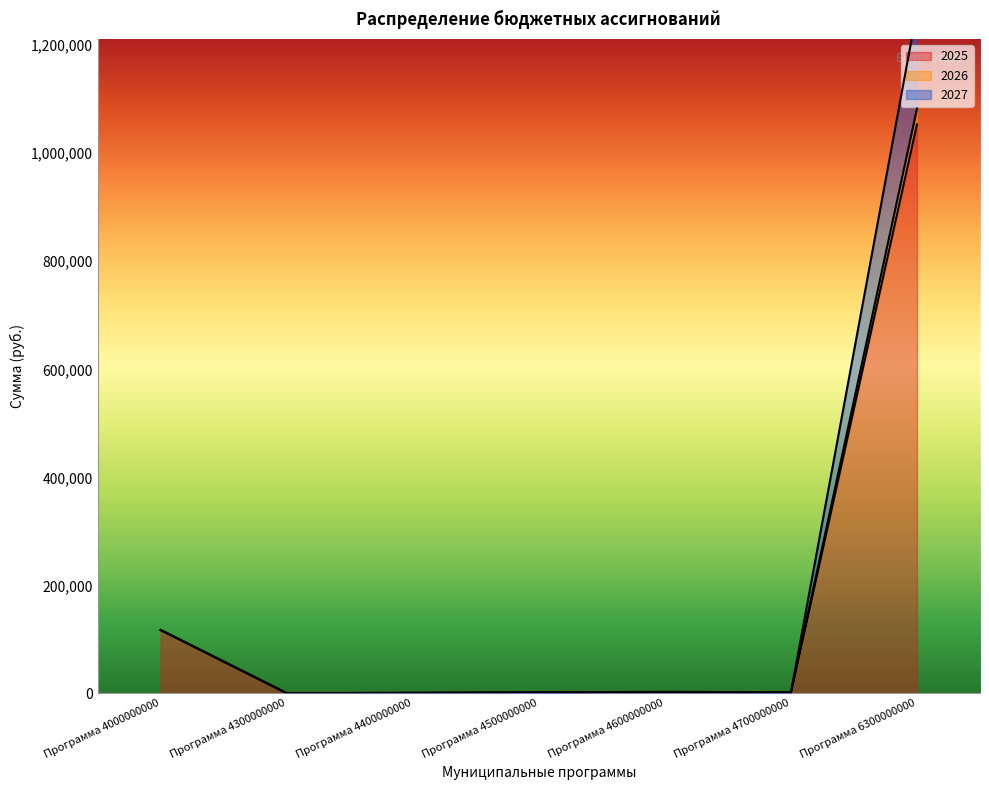

Rank the series at Программа 4700000000 from lowest to highest value.

2025, 2026, 2027